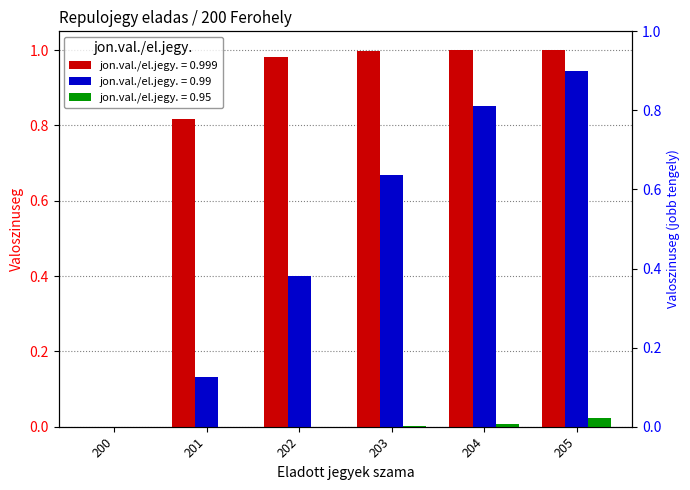

The value of jon.val./el.jegy. = 0.999 at 203 is 1.8. True or false?

False